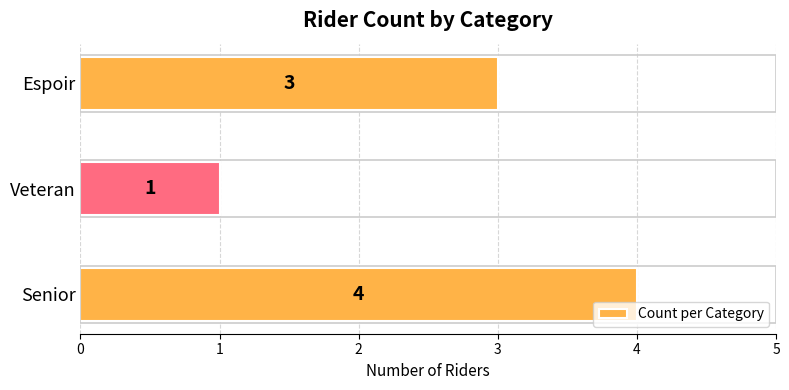

List the labels in order of value, largest first.

Senior, Espoir, Veteran